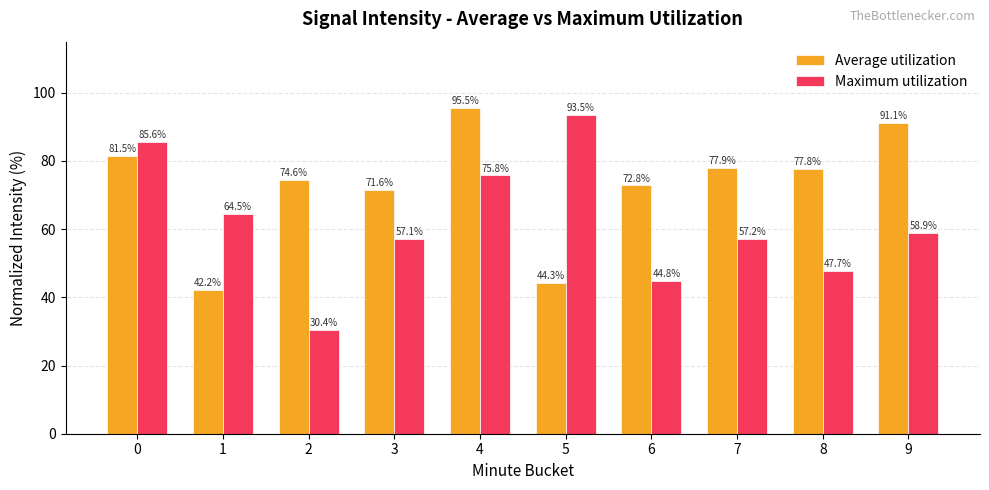

What is the spread (max minus min) of values at 9?

32.3